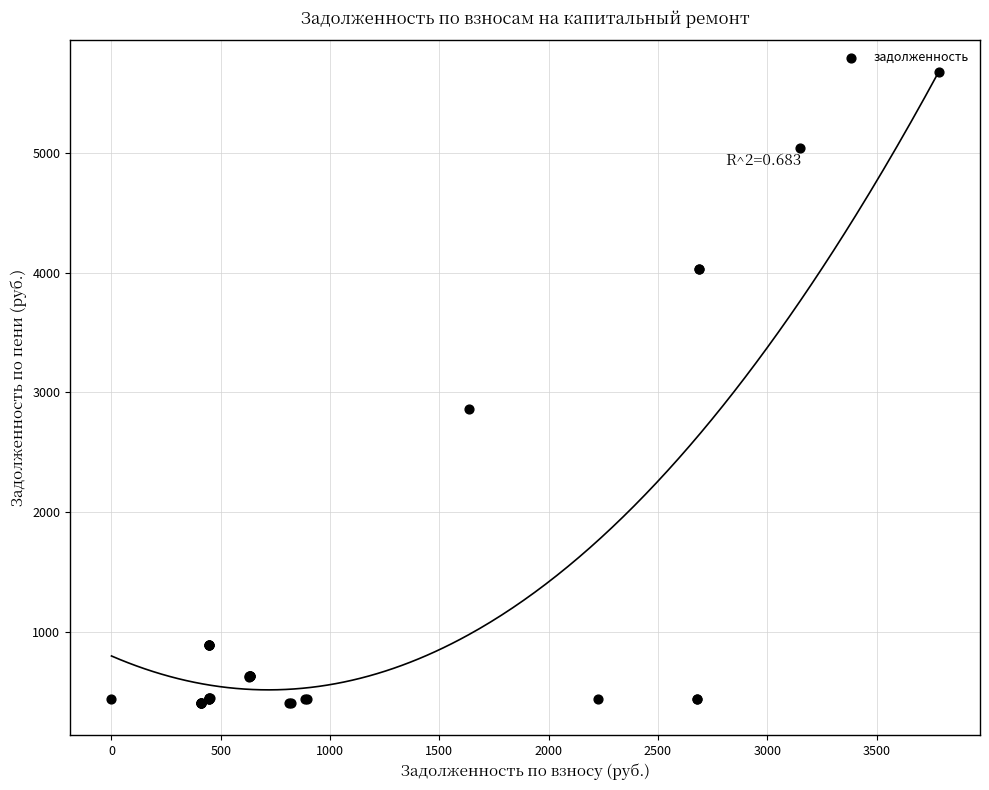

What Y value in the scatter plot is closest to 3041?

2860.3